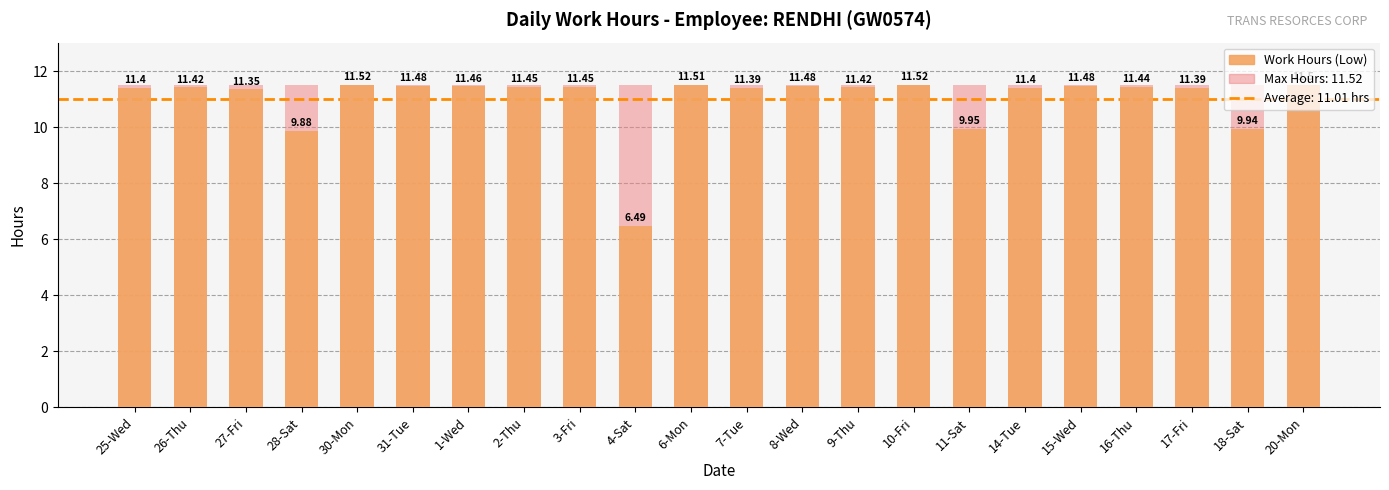

What is the sum of the Maximum utilization (ref) values at 16-Thu and 26-Thu?

23.0